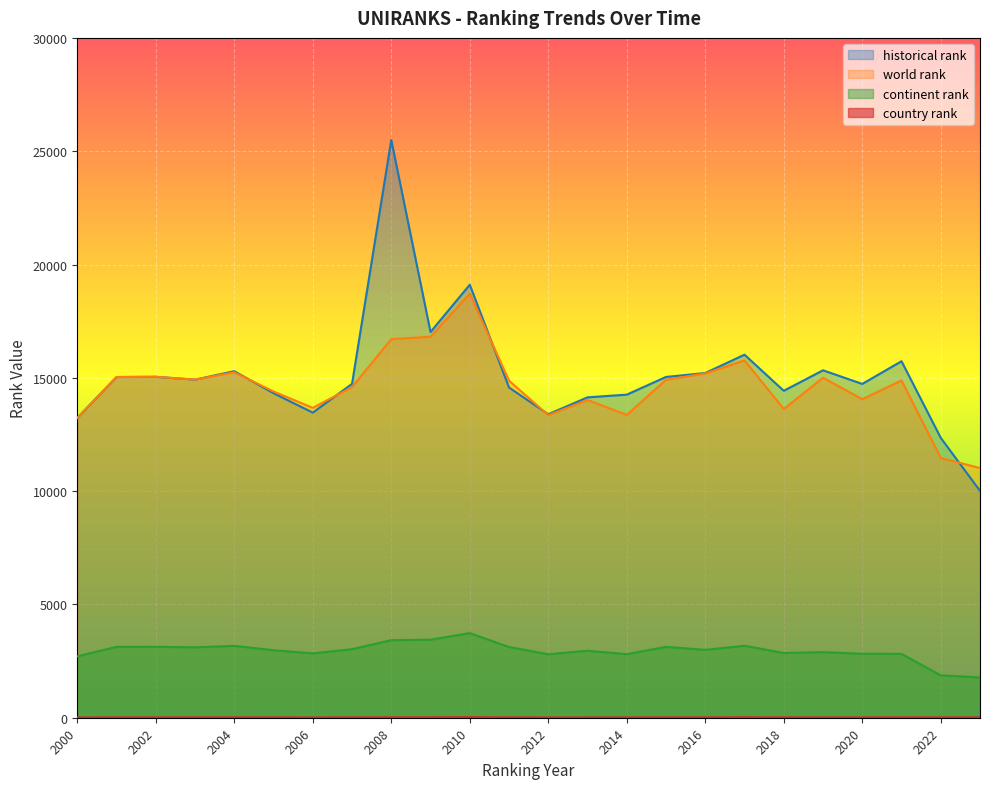

Reading left to right, extract all data points from this chart.

world rank: 13231	15035	15045	14920	15243	14397	13675	14588	16707	16815	18711	14875	13353	14023	13362	14912	15190	15769	13621	15002	14057	14883	11464	11018
continent rank: 2709	3127	3129	3108	3171	2980	2840	3024	3423	3444	3734	3121	2800	2957	2804	3128	2994	3176	2857	2894	2823	2818	1869	1778
country rank: 12	15	15	17	17	15	12	16	20	20	24	16	12	13	13	16	16	21	16	14	14	19	15	15
historical rank: 13231	15035	15045	14920	15292	14320	13464	14733	25498	17021	19107	14572	13392	14138	14257	15038	15211	16020	14427	15332	14730	15732	12350	10012